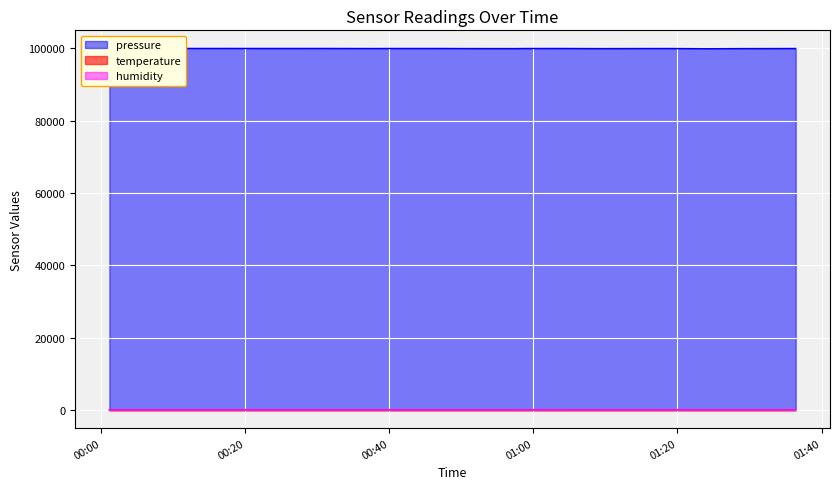

How many interior local peaks does the temperature series have?

7